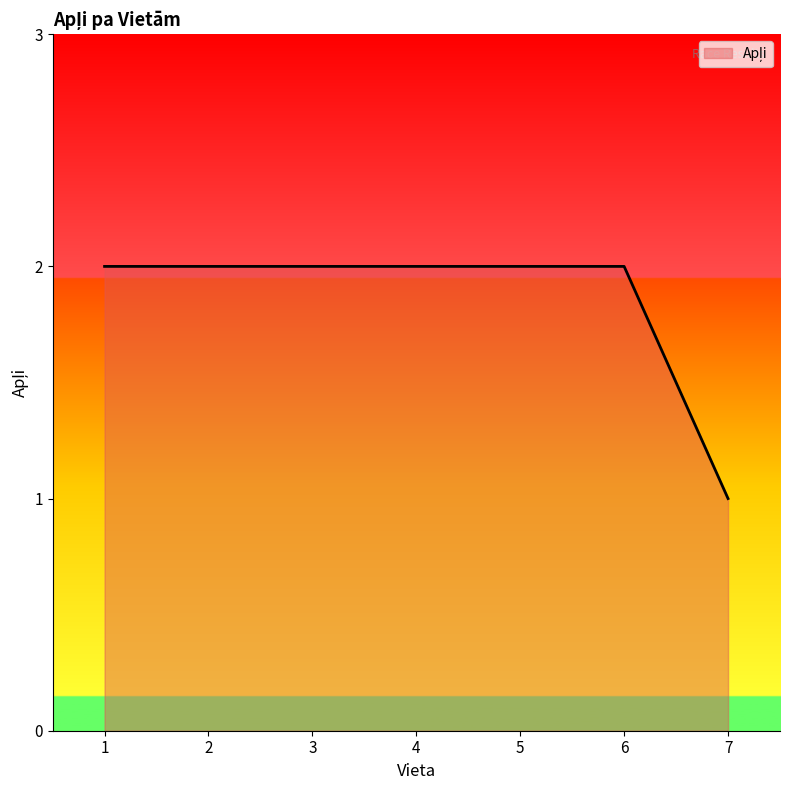

Which label corresponds to the smallest value in the chart?

7